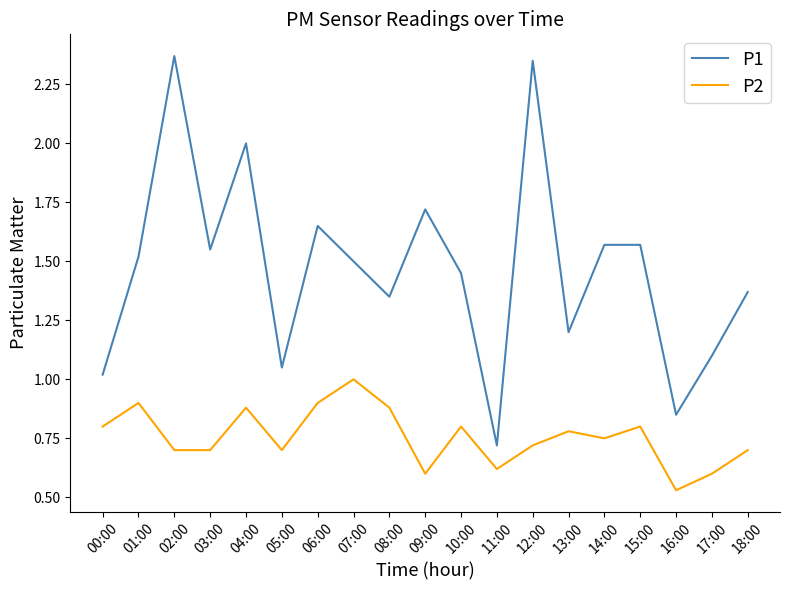

What is the sum of the P1 values at 15:00 and 10:00?

3.0